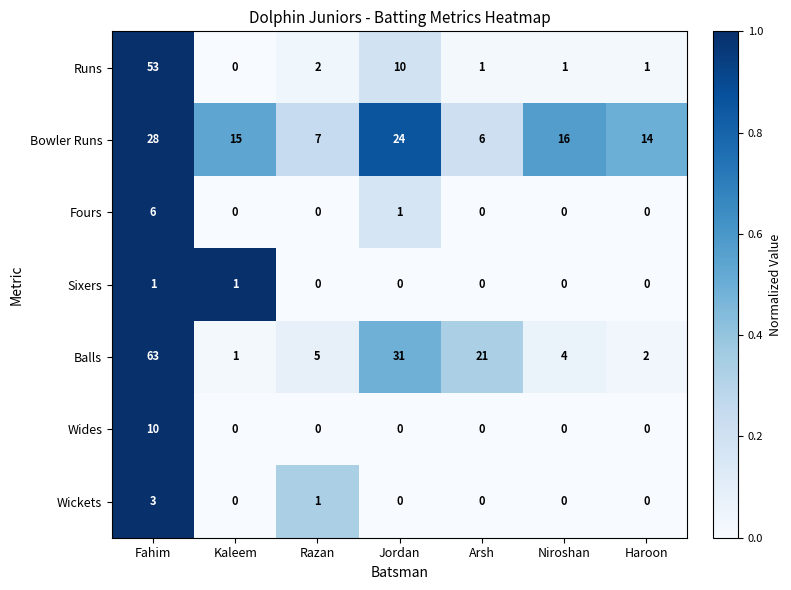

How many series are shown in this chart?

7